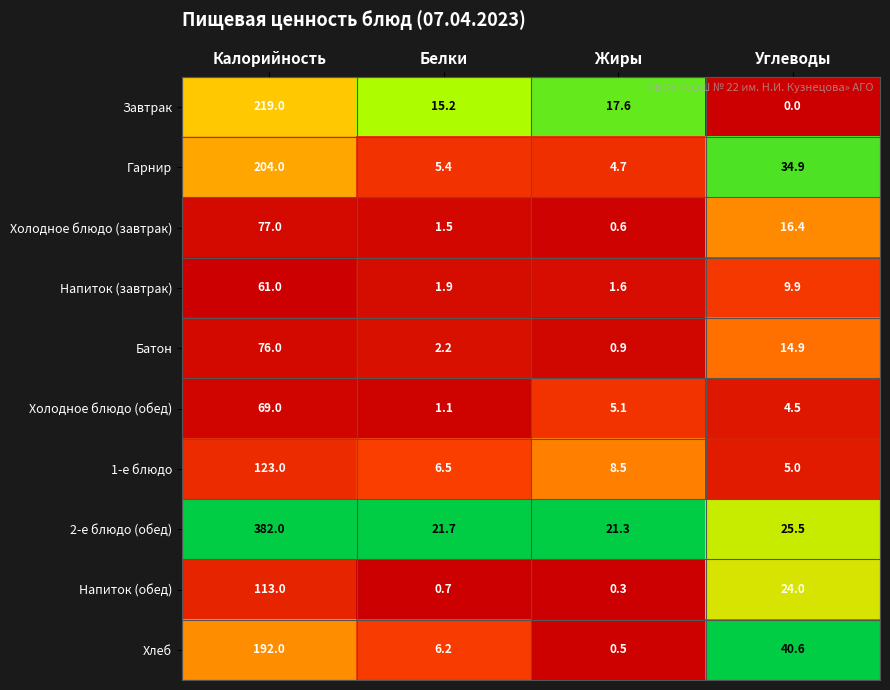

What is the difference between the second highest and second lowest values in the Напиток (завтрак) series?

8.0